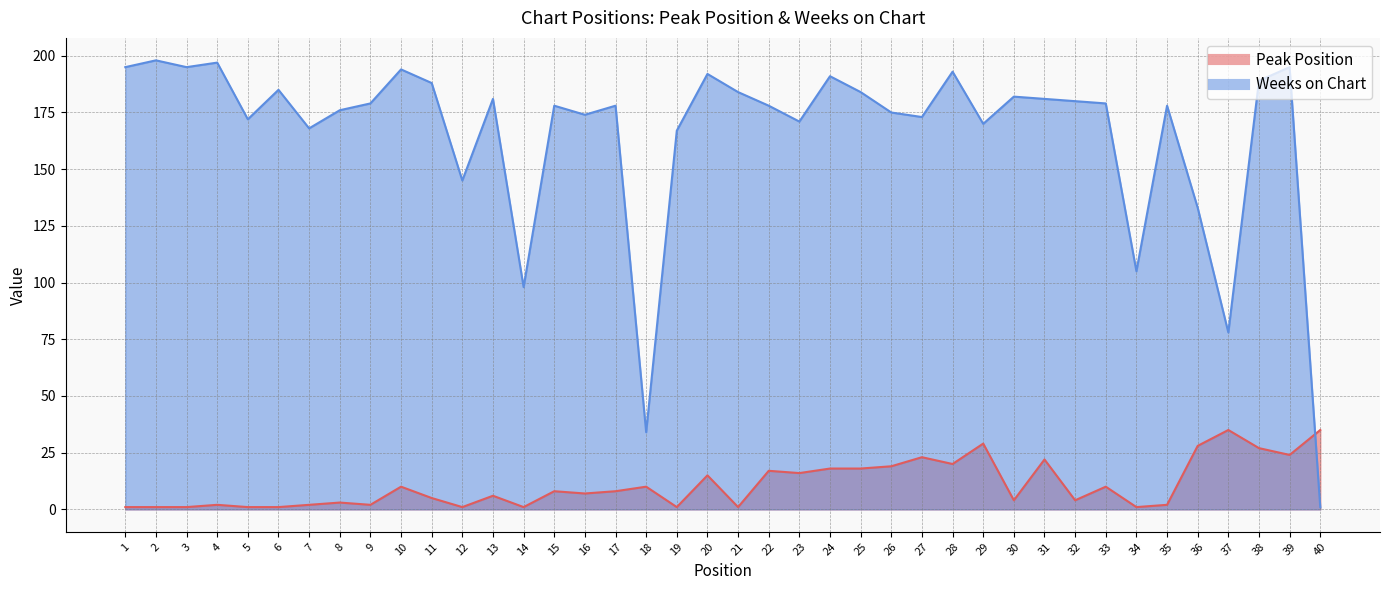

True or false: Peak Position has more than 2 interior local peaks.

True